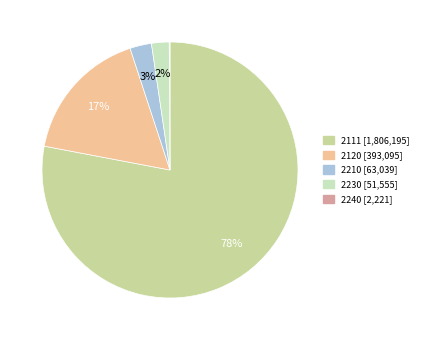

Which has a higher value, 2240 or 2111?

2111